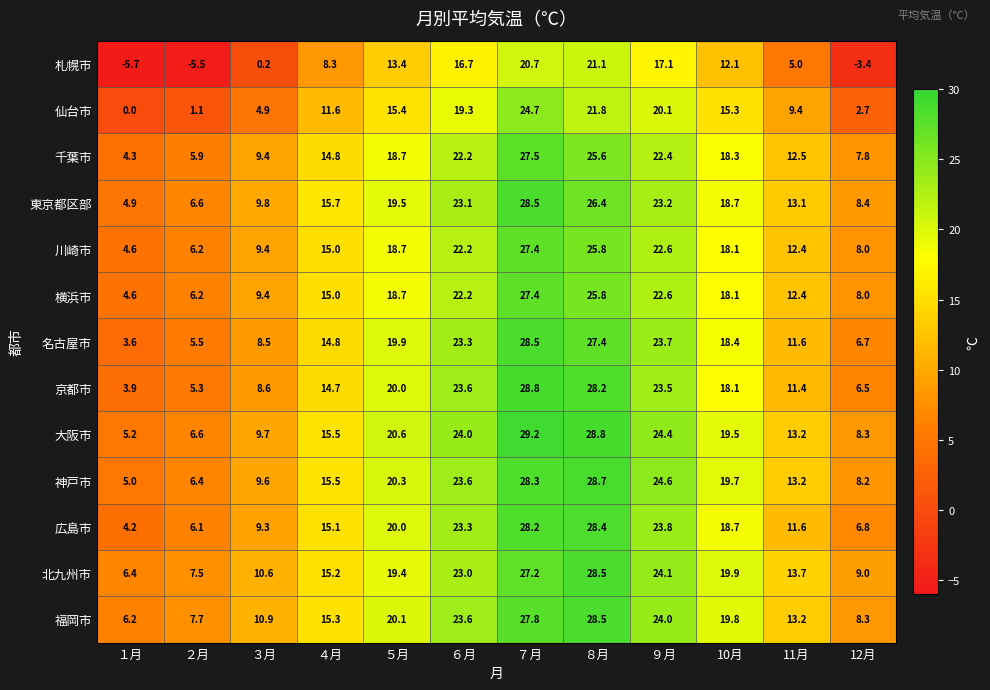

At which label is 仙台市 closest to 12?

４月